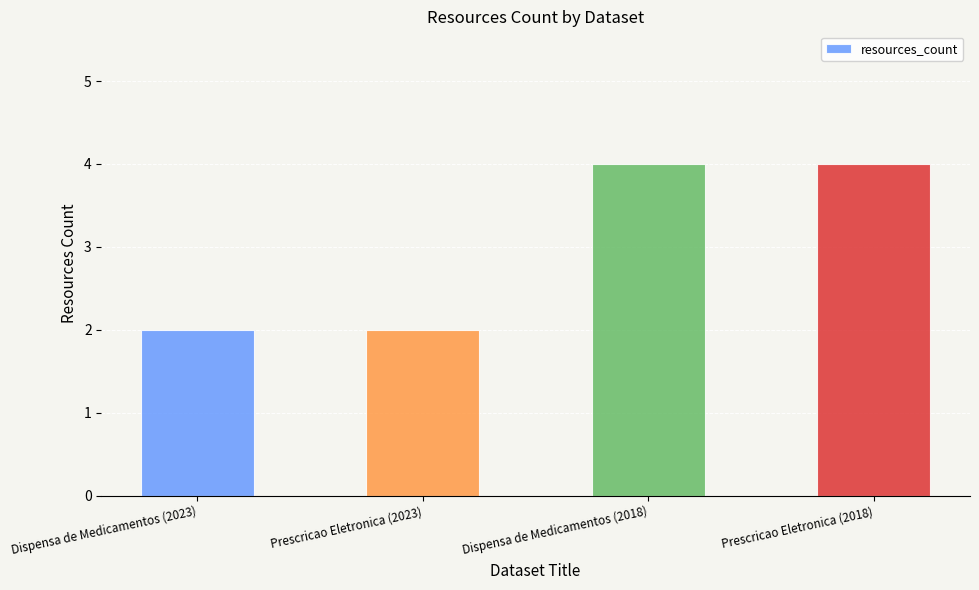

What is the average value?

3